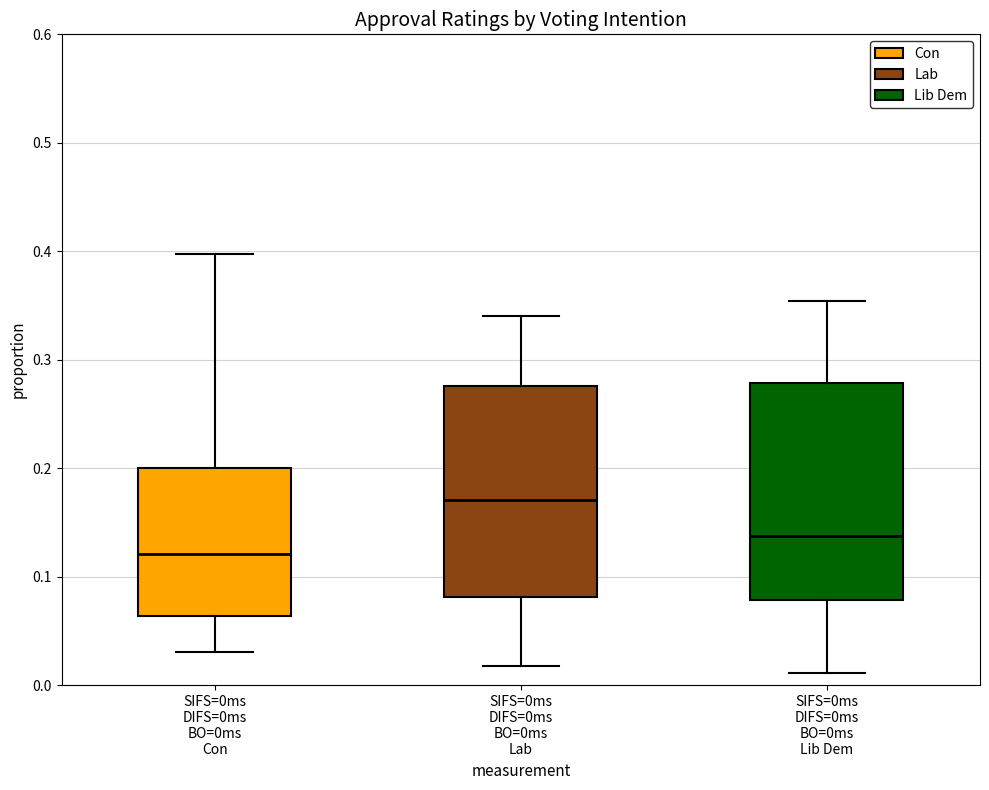

Reading left to right, read every box against the y-axis: the position of its median line, the range the box covers, and the ends of its whiskers. The values are not printed on the chart, so give them approximately, as read against the axis.

SIFS=0ms DIFS=0ms BO=0ms Con: median 0.12, box 0.06 to 0.20, whiskers 0.03 to 0.40
SIFS=0ms DIFS=0ms BO=0ms Lab: median 0.17, box 0.08 to 0.28, whiskers 0.02 to 0.34
SIFS=0ms DIFS=0ms BO=0ms Lib Dem: median 0.14, box 0.08 to 0.28, whiskers 0.01 to 0.35